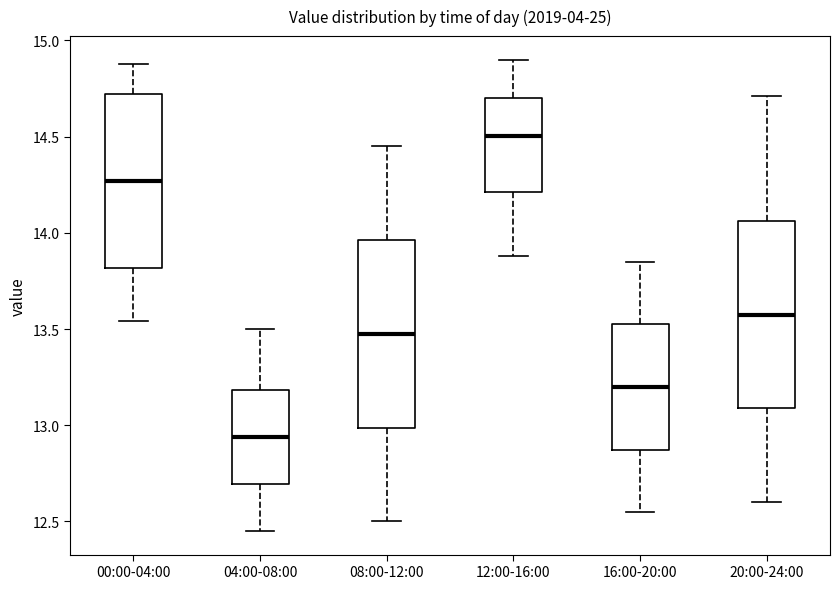

Where is the lower edge of the box for 16:00-20:00 on the y-axis? The values are not printed on the chart, so give them approximately, as read against the axis.

12.85